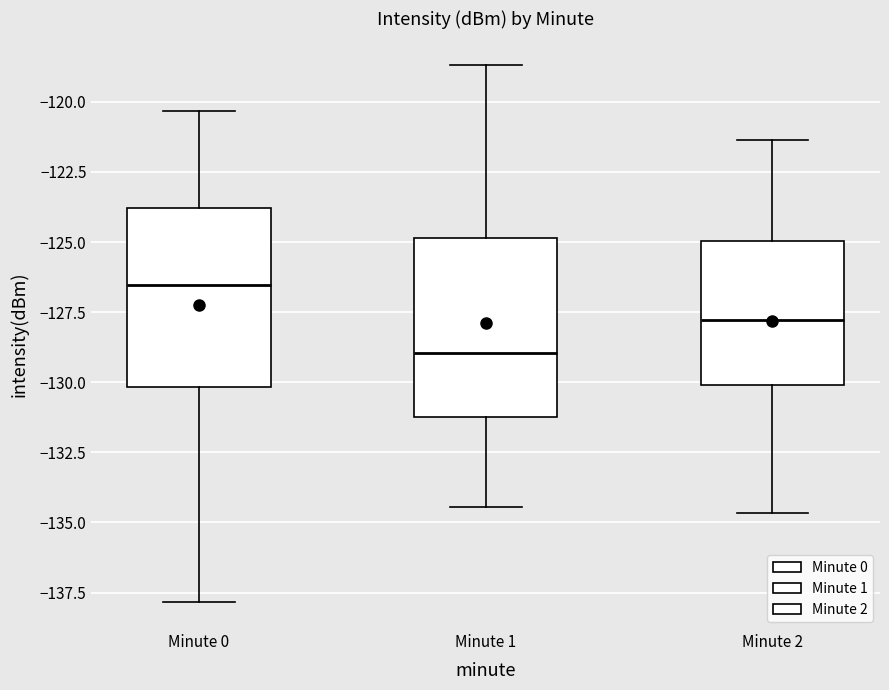

Reading left to right, read every box against the y-axis: the position of its median line, the range the box covers, and the ends of its whiskers. The values are not printed on the chart, so give them approximately, as read against the axis.

Minute 0: median -126.5, box -130.0 to -124.0, whiskers -138.0 to -120.5
Minute 1: median -129.0, box -131.5 to -125.0, whiskers -134.5 to -118.5
Minute 2: median -128.0, box -130.0 to -125.0, whiskers -134.5 to -121.5